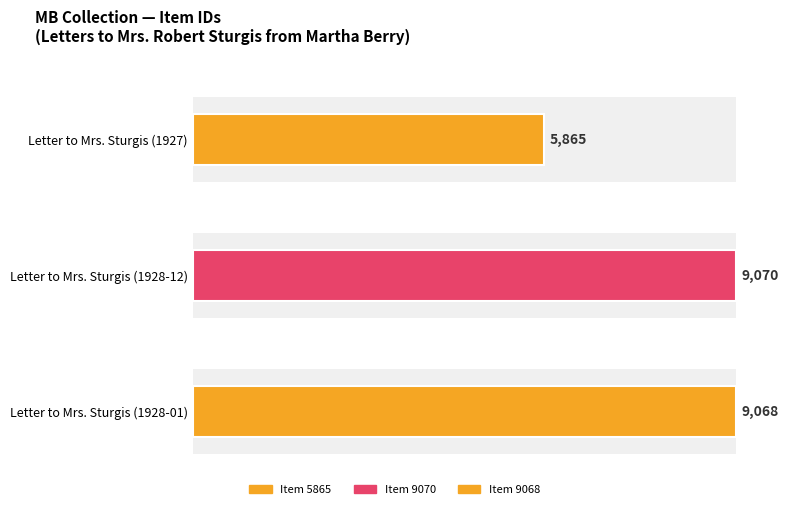

Reading left to right, what are all the values shown in this chart?

Item 5865=5865	Item 9070=9070	Item 9068=9068